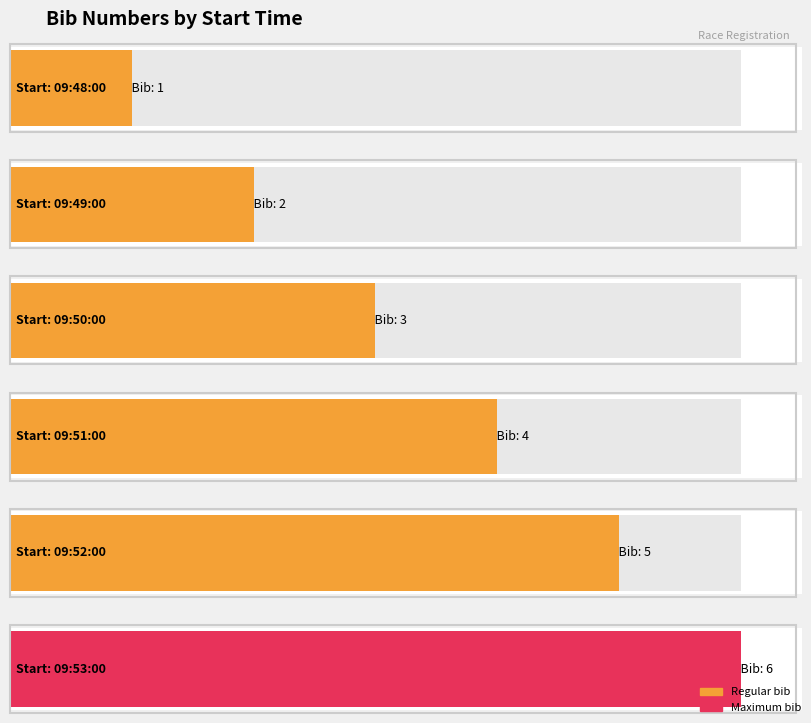

What is the maximum value shown in the chart?

6